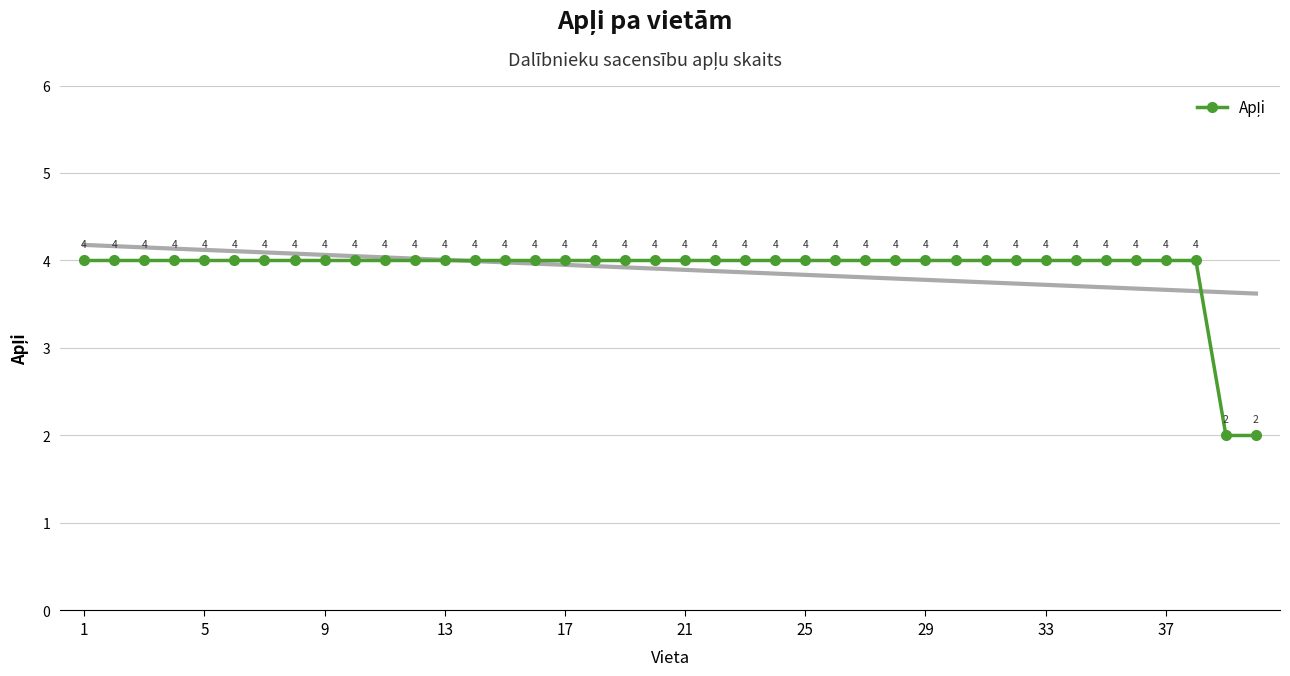

How many values are below 4?

2